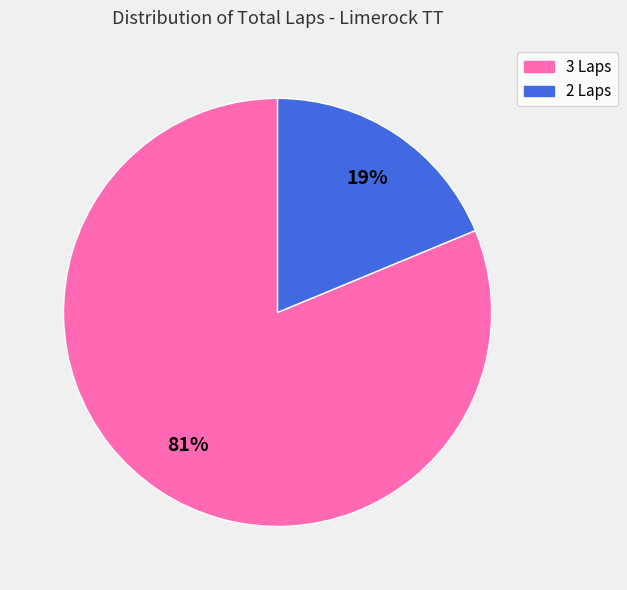

To the nearest percent, what is the average slice percentage?

50%